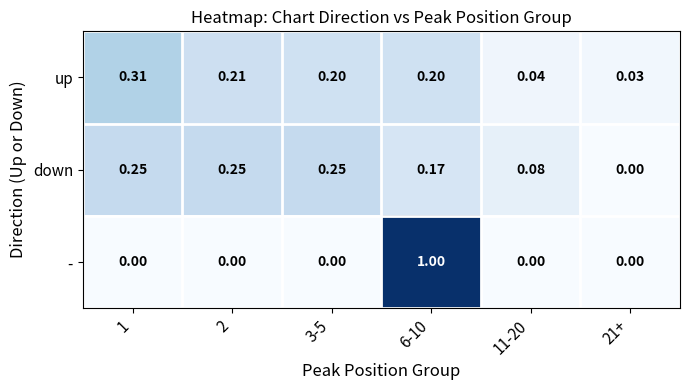

What is the total value across all series at 2?

0.5